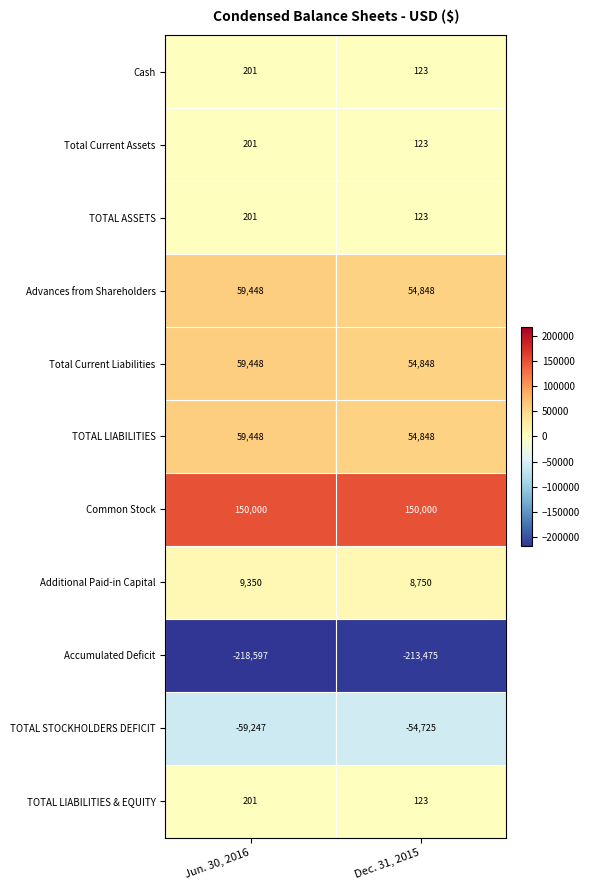

What value does the Advances from Shareholders series have at Jun. 30, 2016, to the nearest 100?

59400